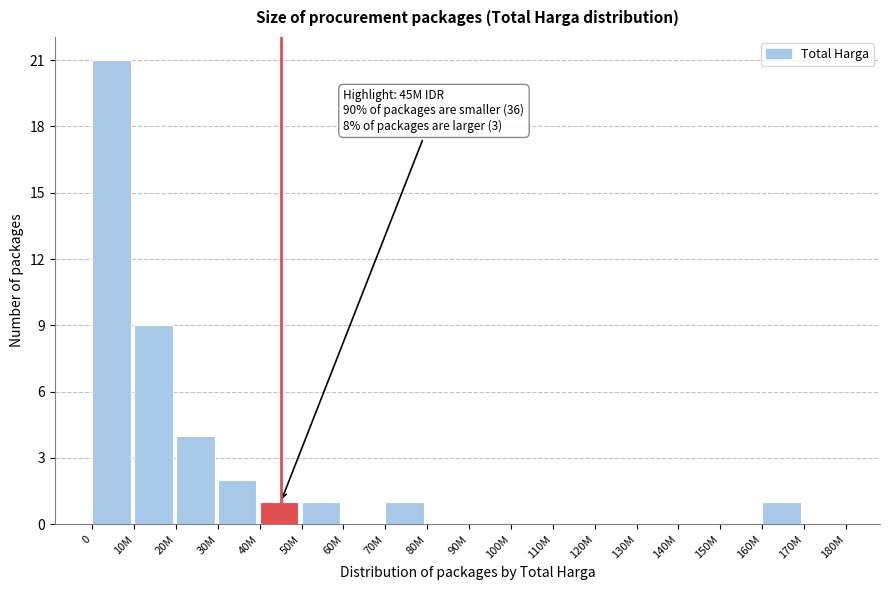

Reading right to left, list all the values displayed in this chart.

170M=0	160M=1	150M=0	140M=0	130M=0	120M=0	110M=0	100M=0	90M=0	80M=0	70M=1	60M=0	50M=1	40M=1	30M=2	20M=4	10M=9	0=21